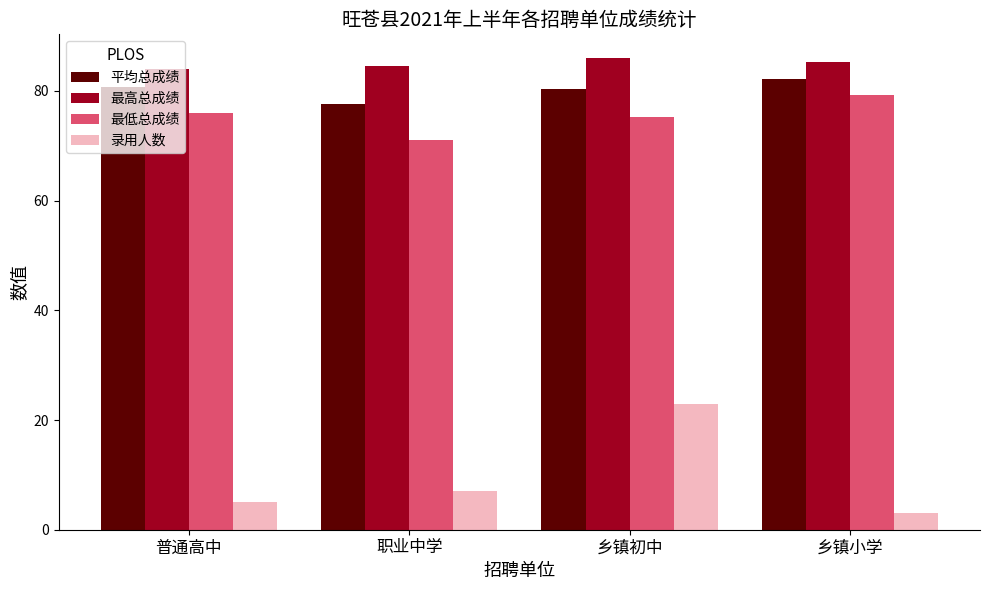

What is the minimum value shown in the chart?

3.0